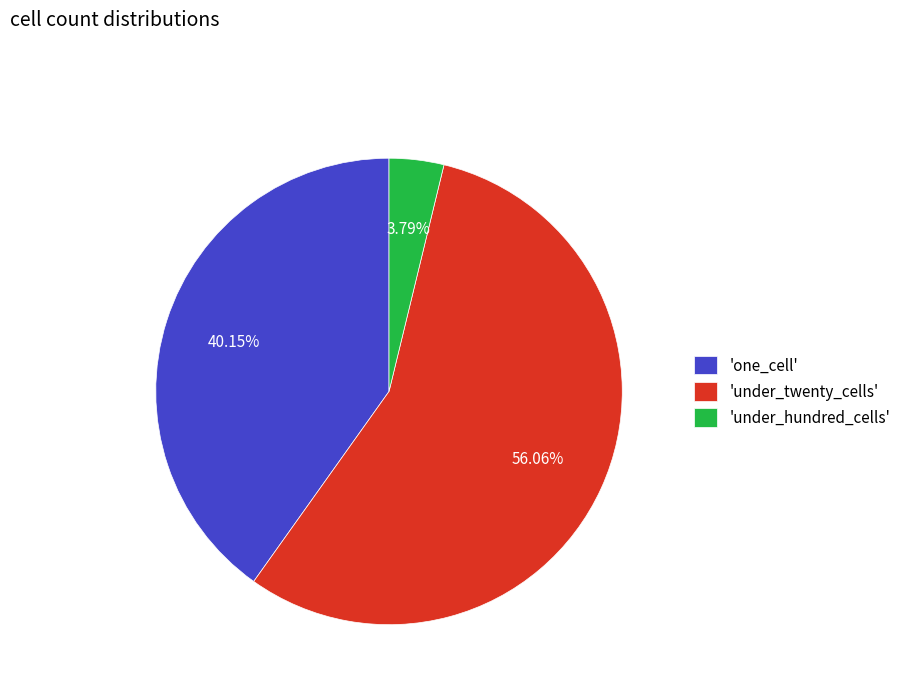

Is there any slice that represents more than half of the pie?

Yes